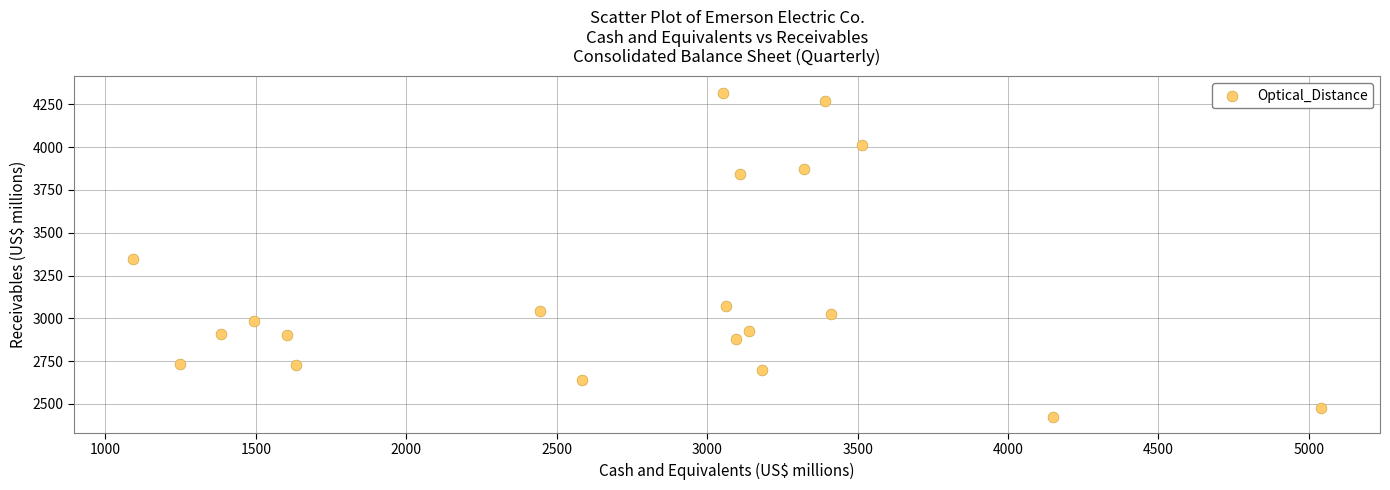

What Y value in the scatter plot is closest to 3372?

3344